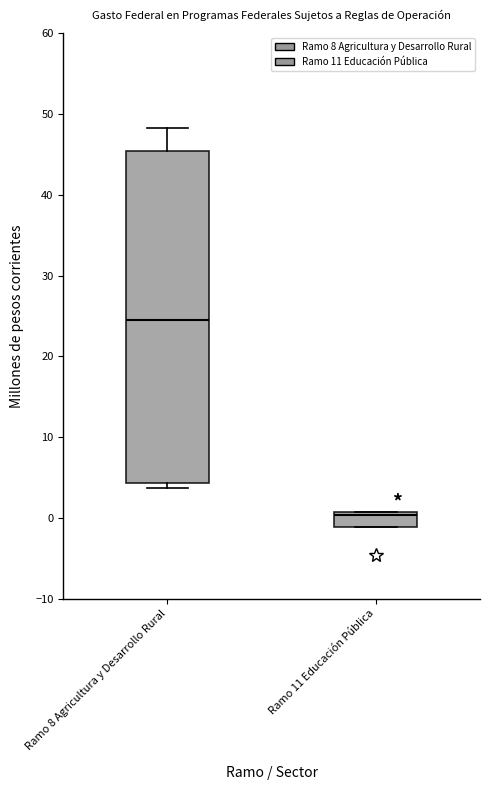

Reading left to right, read every box against the y-axis: the position of its median line, the range the box covers, and the ends of its whiskers. The values are not printed on the chart, so give them approximately, as read against the axis.

Ramo 8 Agricultura y Desarrollo Rural: median 25, box 4 to 45, whiskers 4 (just below the box's lower edge) to 48
Ramo 11 Educación Pública: median 0, box -1 to 1, whiskers -1 to 1